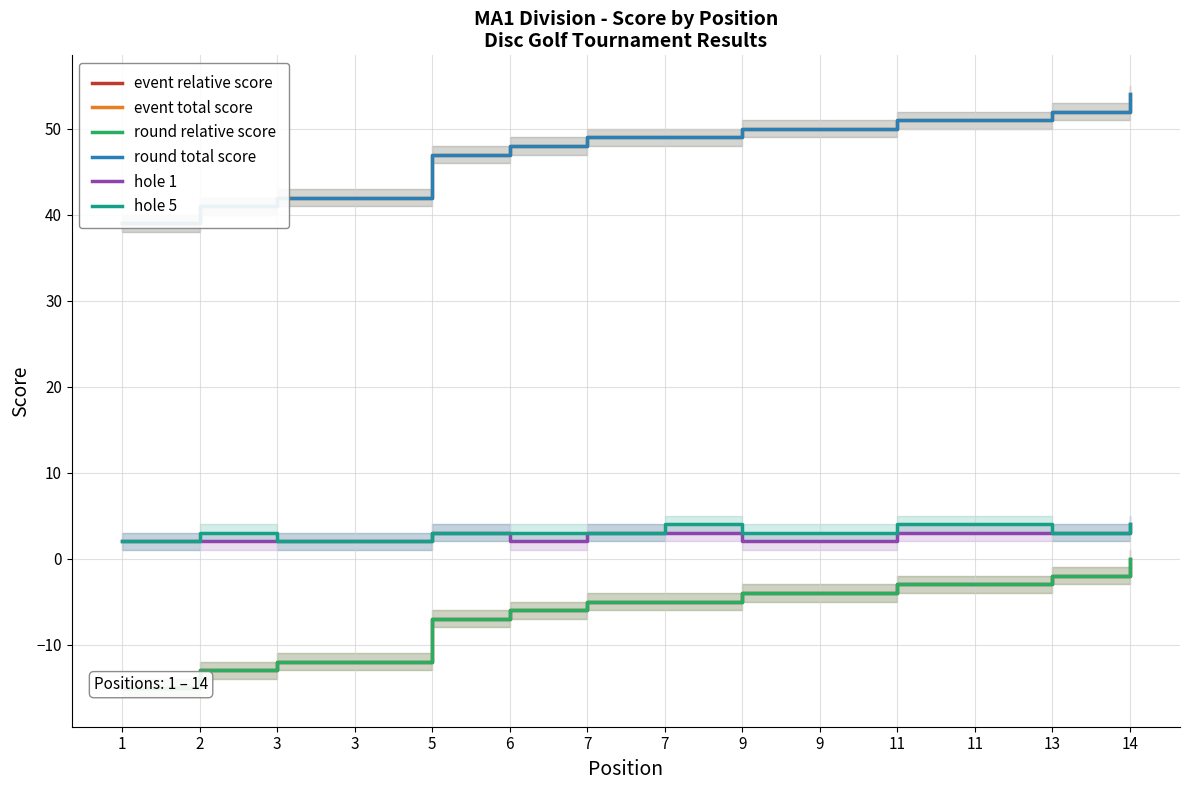

At which label is round total score closest to 46?

5